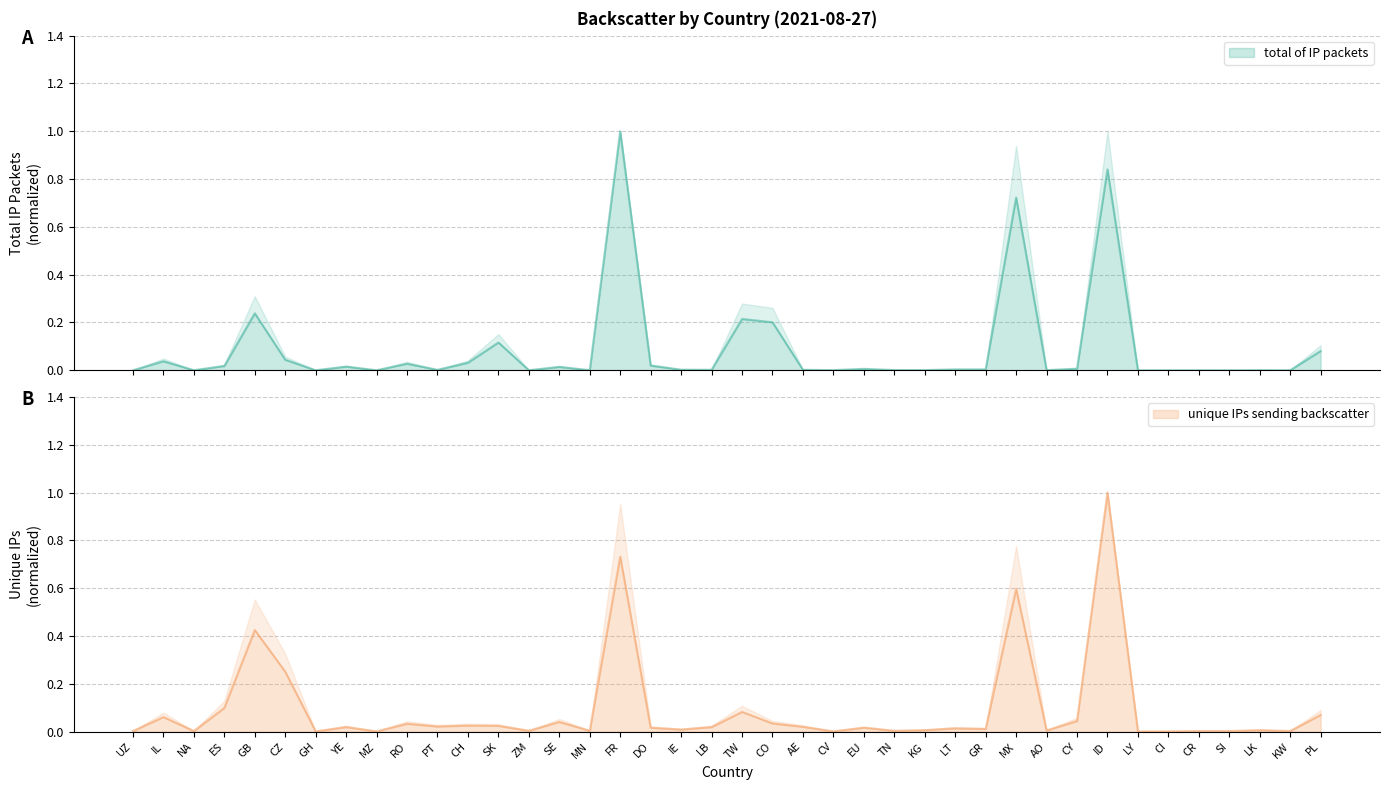

What is the highest value of the total of IP packets series?

1.0